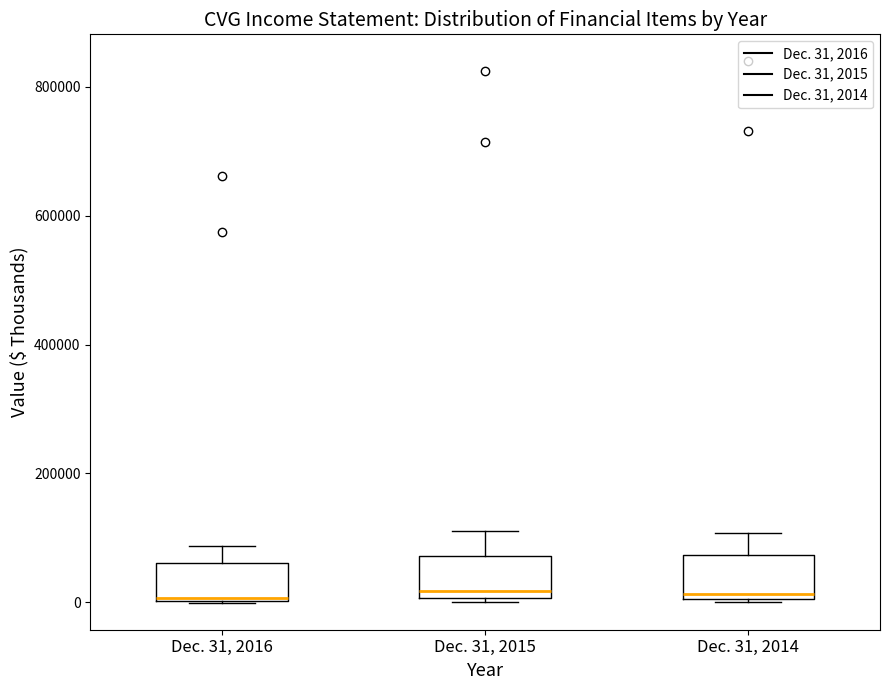

Reading left to right, read every box against the y-axis: the position of its median line, the range the box covers, and the ends of its whiskers. The values are not printed on the chart, so give them approximately, as read against the axis.

Dec. 31, 2016: median 0, box 0 to 60000, whiskers 0 to 80000
Dec. 31, 2015: median 20000, box 0 to 80000, whiskers 0 (just below the box's lower edge) to 120000
Dec. 31, 2014: median 20000, box 0 to 80000, whiskers 0 to 100000